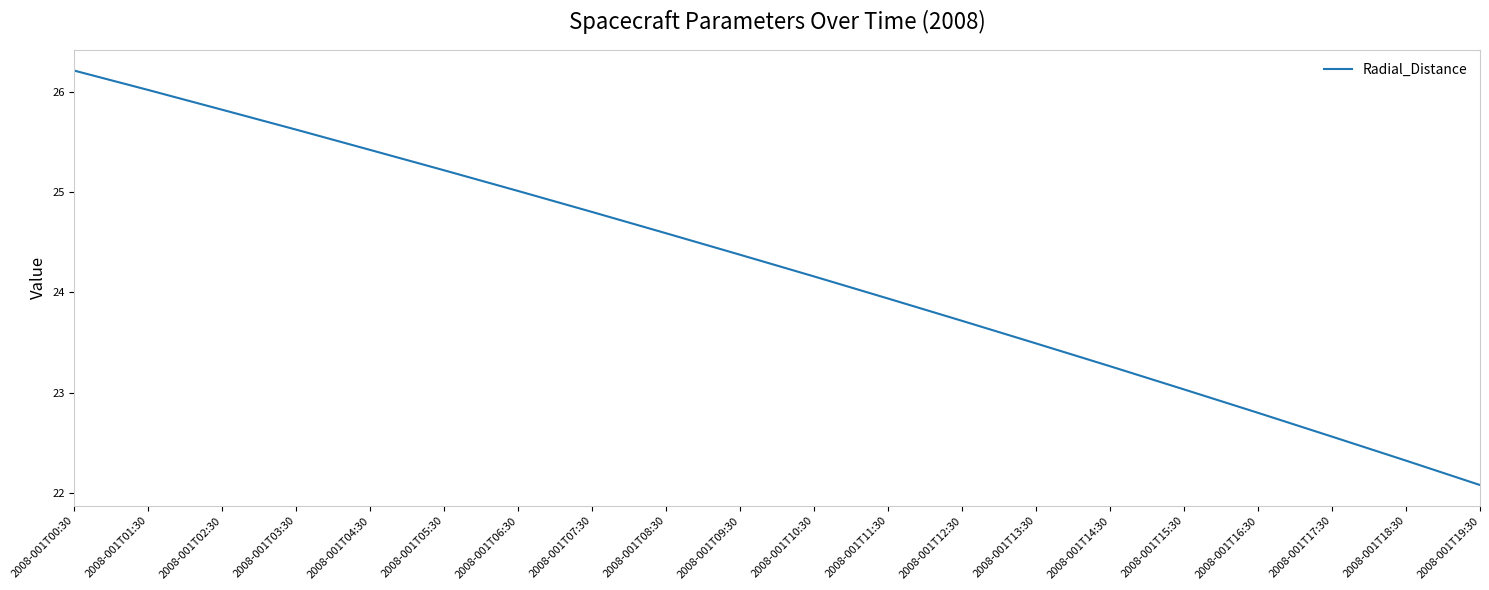

What position from the right is 2008-001T09:30?

11